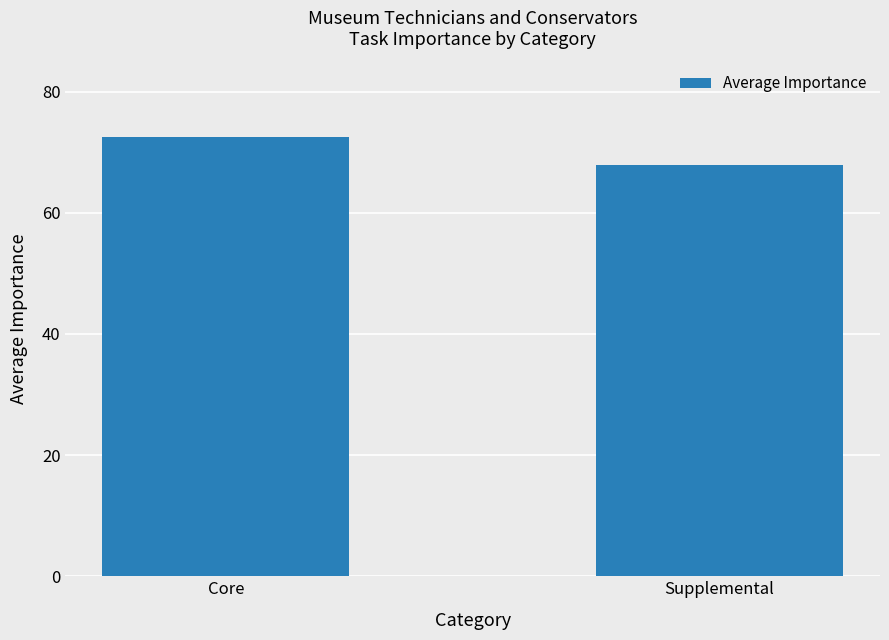

What is the ratio of the value at Core to the value at Supplemental?

1.1